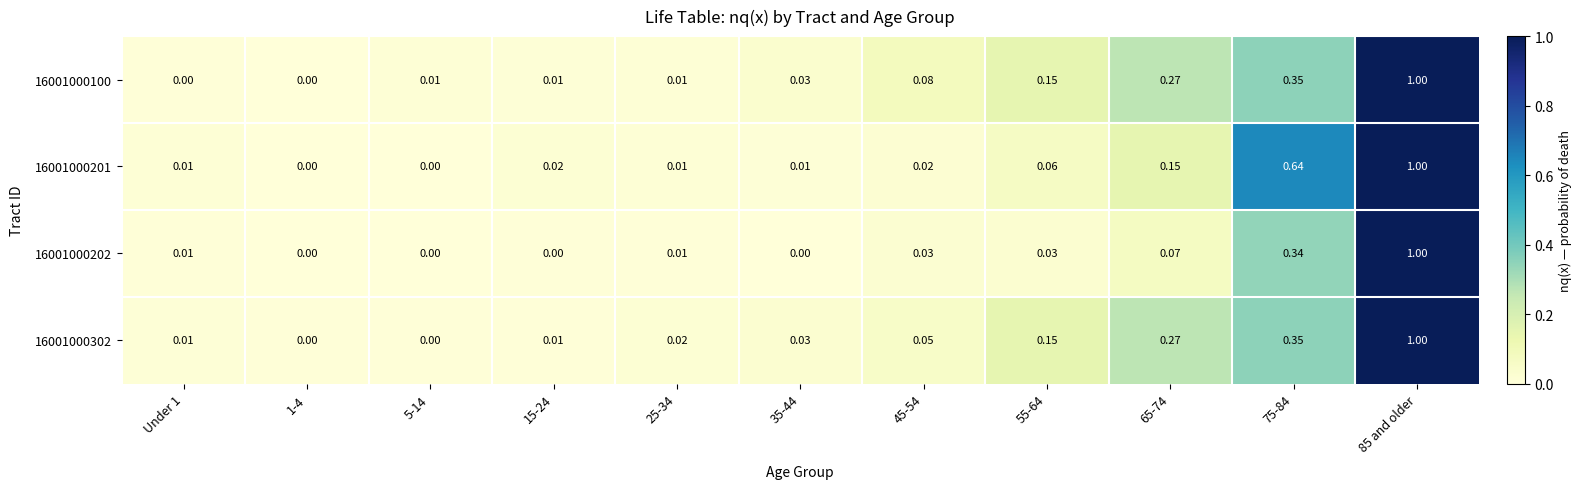

Is the value of 16001000302 at 35-44 greater than the value of 16001000202 at 25-34?

Yes